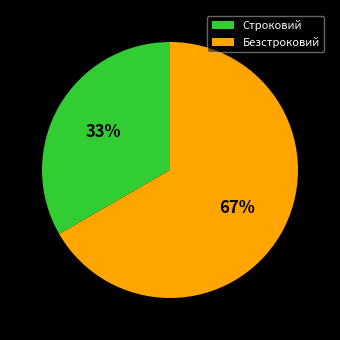

What is the largest slice in the pie chart?

Безстроковий